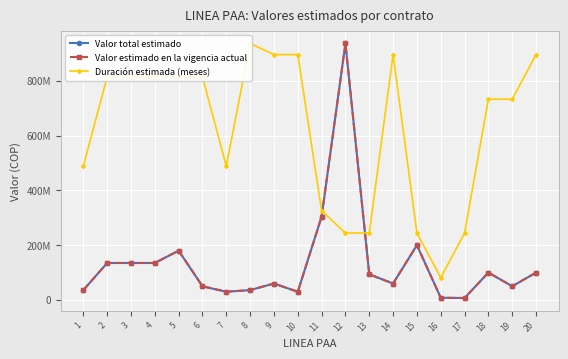

What is the maximum value for Valor total estimado?

936000000.0